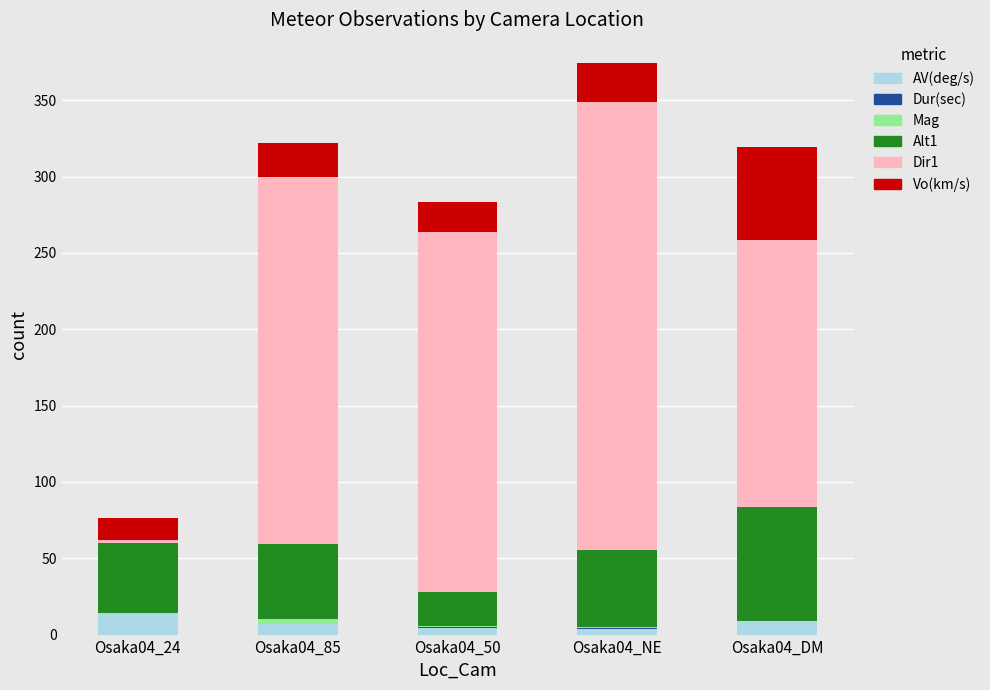

What is the maximum value for AV(deg/s)?

13.6